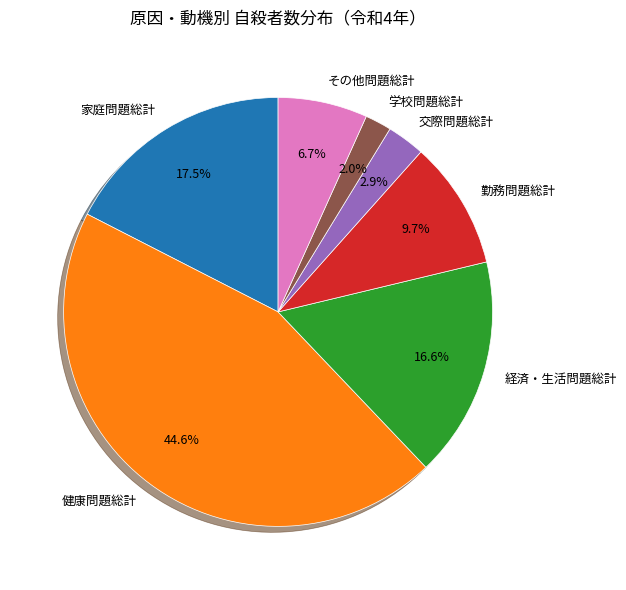

Approximately how many times larger is the value at 学校問題総計 compared to 勤務問題総計?

0.2